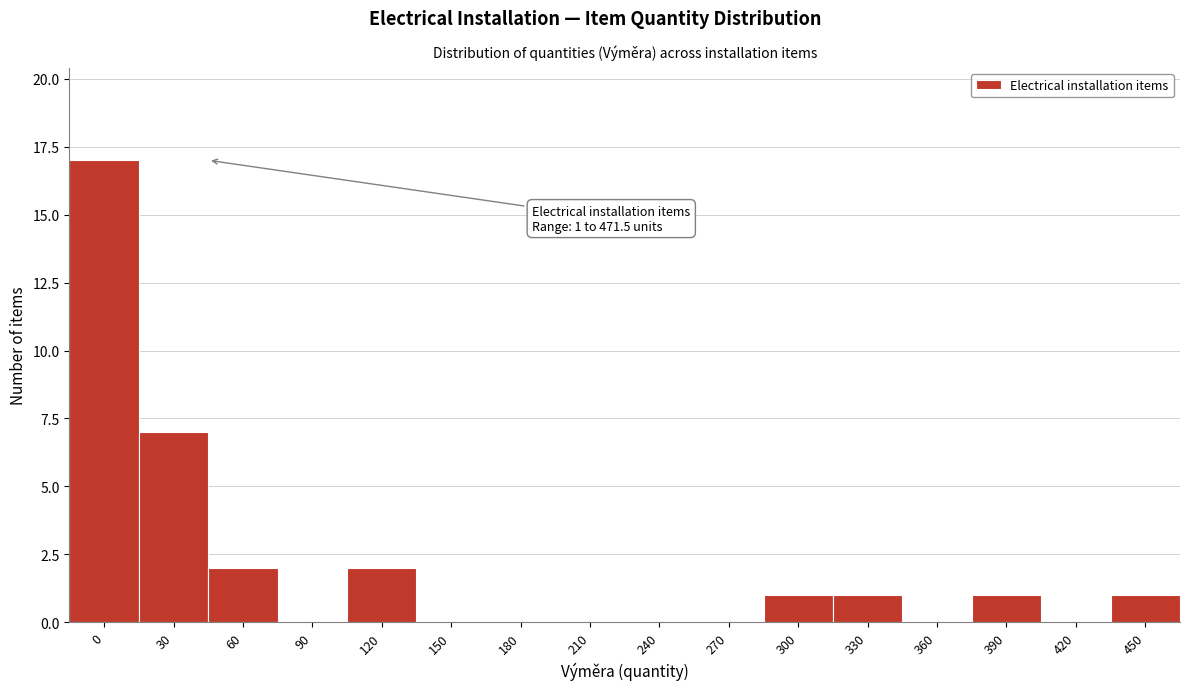

Reading left to right, what are all the values shown in this chart?

0=17	30=7	60=2	90=0	120=2	150=0	180=0	210=0	240=0	270=0	300=1	330=1	360=0	390=1	420=0	450=1